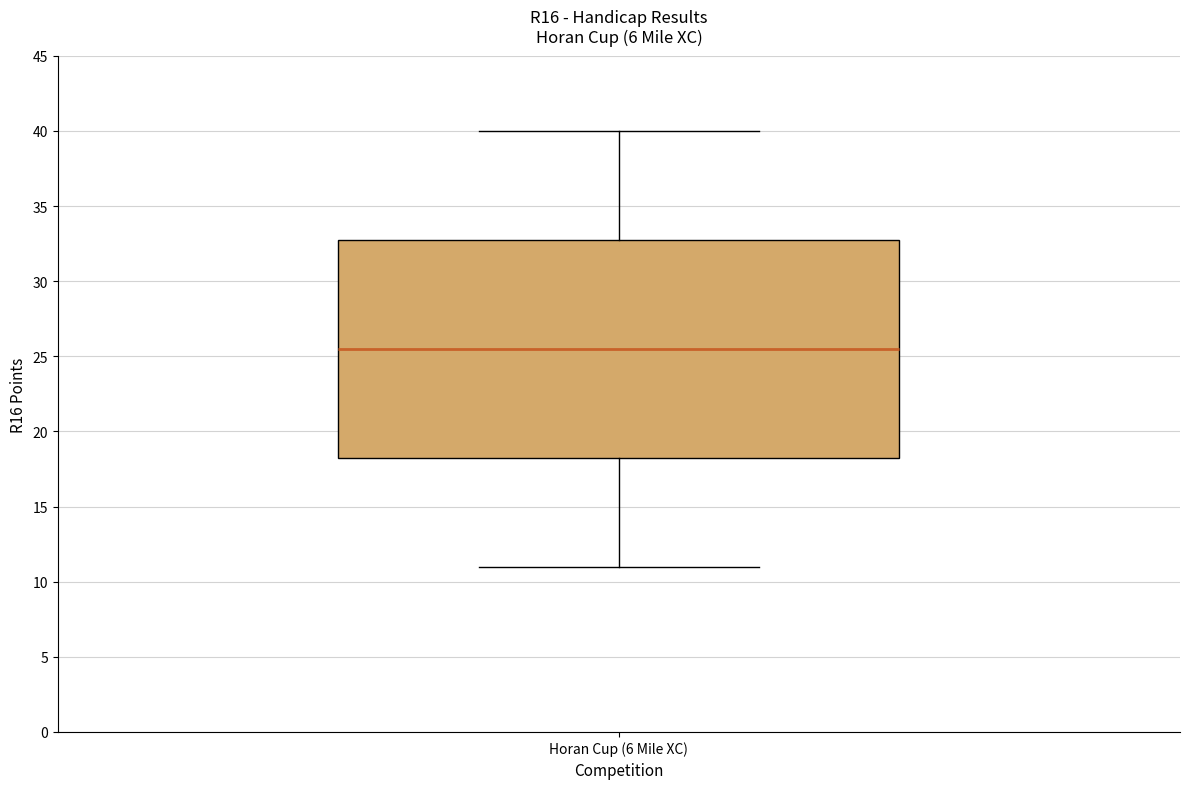

Where does the upper whisker of the box for Horan Cup (6 Mile XC) end on the y-axis? The values are not printed on the chart, so give them approximately, as read against the axis.

40.0